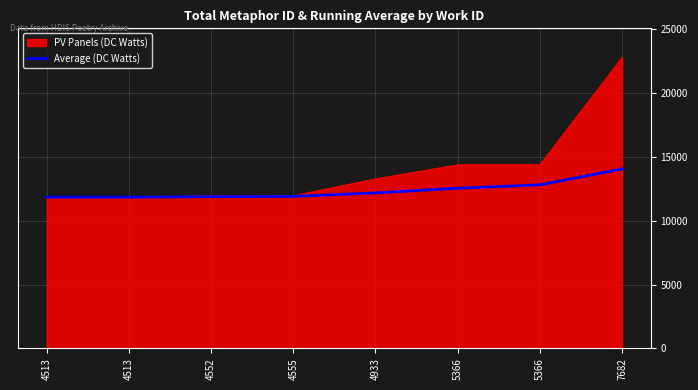

What are all the series names shown in the legend?

PV Panels (DC Watts), Average (DC Watts)